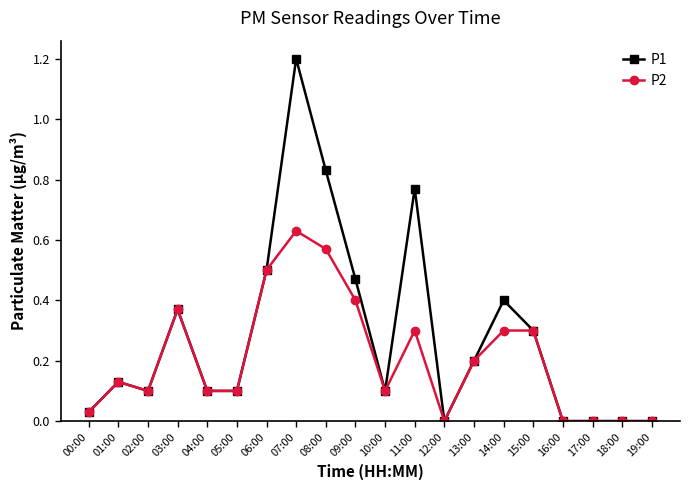

The value of P1 at 16:00 is 0.0. True or false?

True